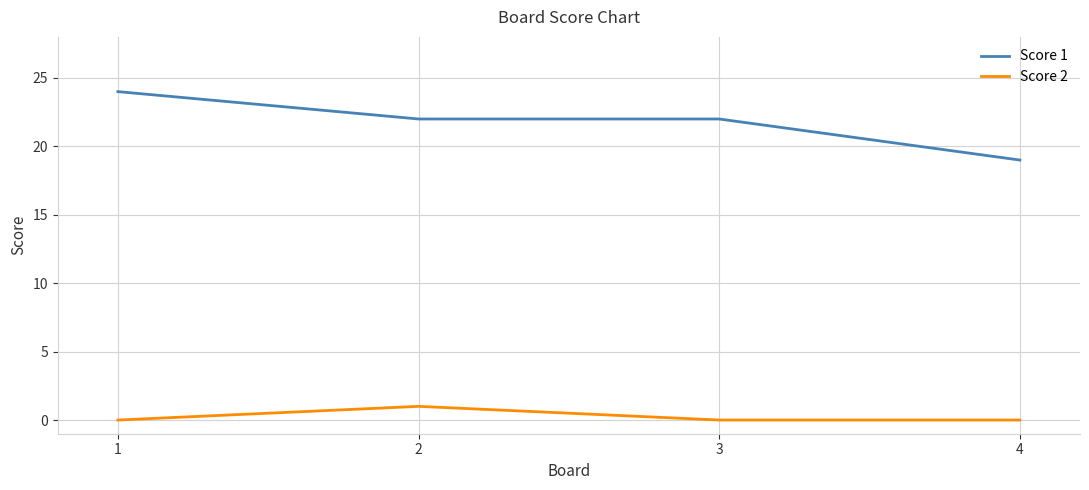

In Score 2, how many points are higher than both neighbors (excluding endpoints)?

1